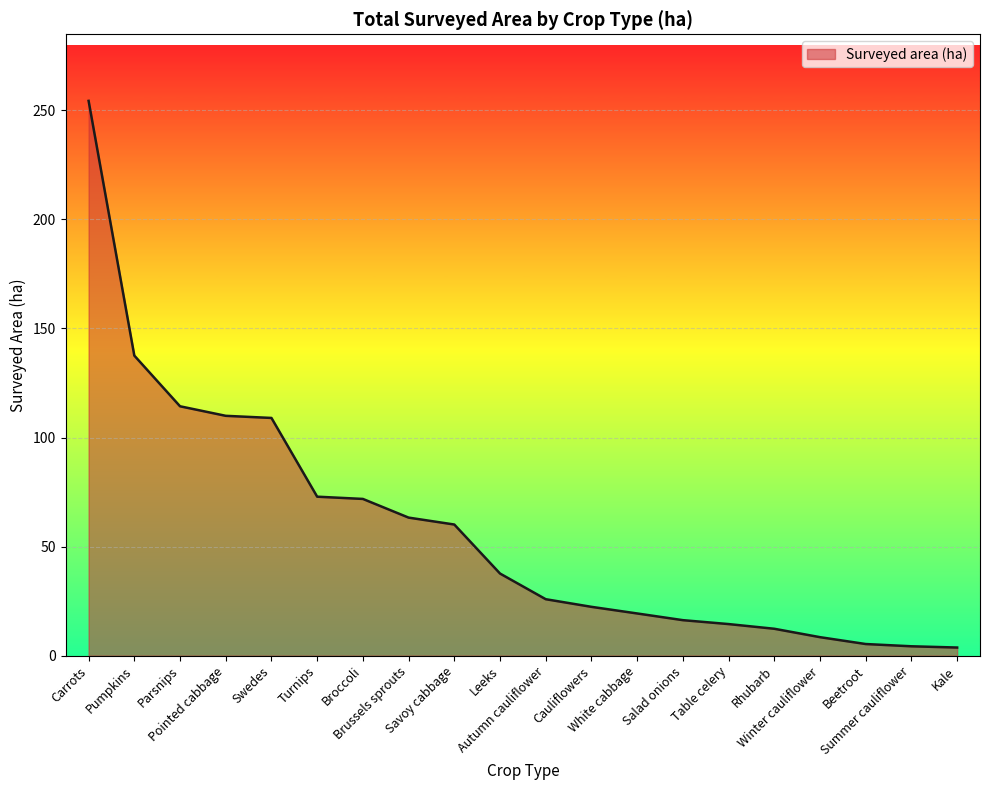

What is the maximum value shown in the chart?

254.3